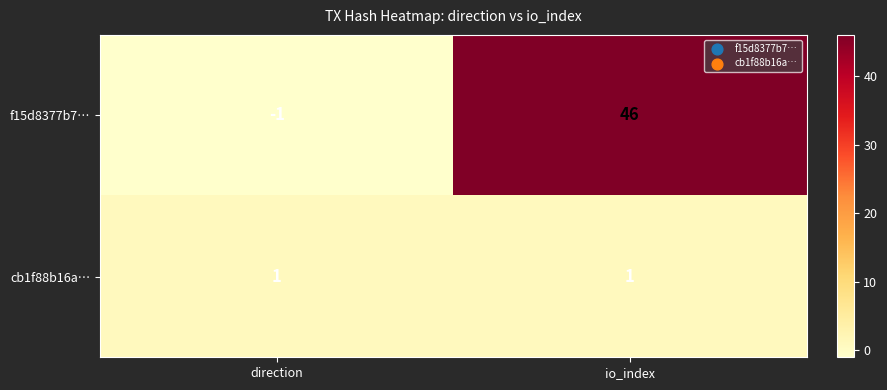

Reading right to left, extract all data points from this chart.

f15d8377b7…: 46	-1
cb1f88b16a…: 1	1